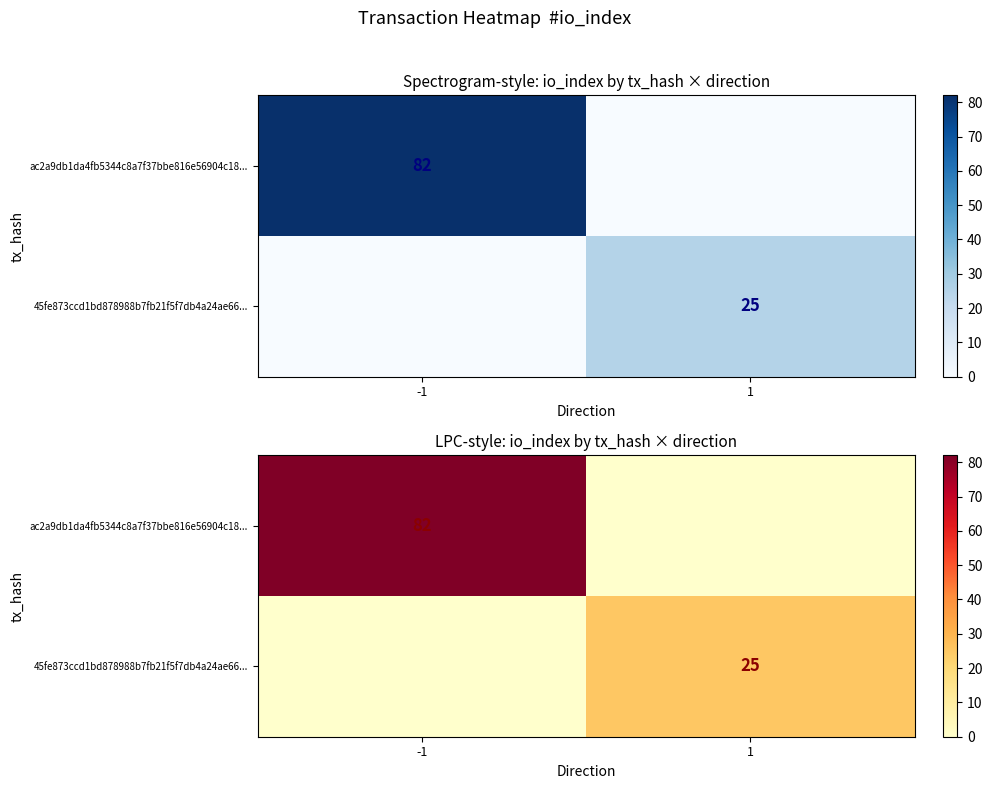

True or false: 45fe873ccd1bd878988b7fb21f5f7db4a24ae66... has a value of 0 at -1.

True